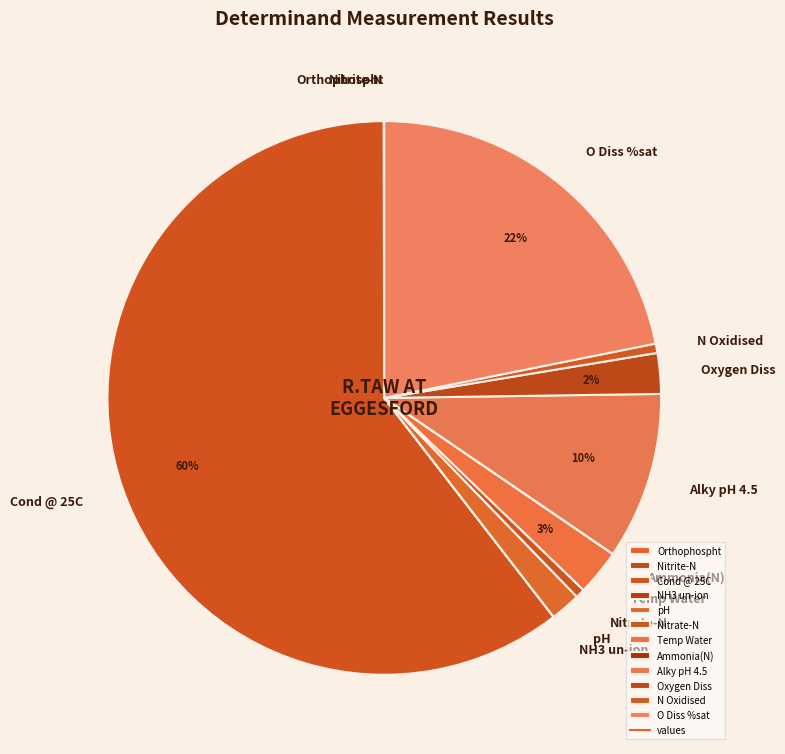

To the nearest percent, what is the average slice percentage?

8%